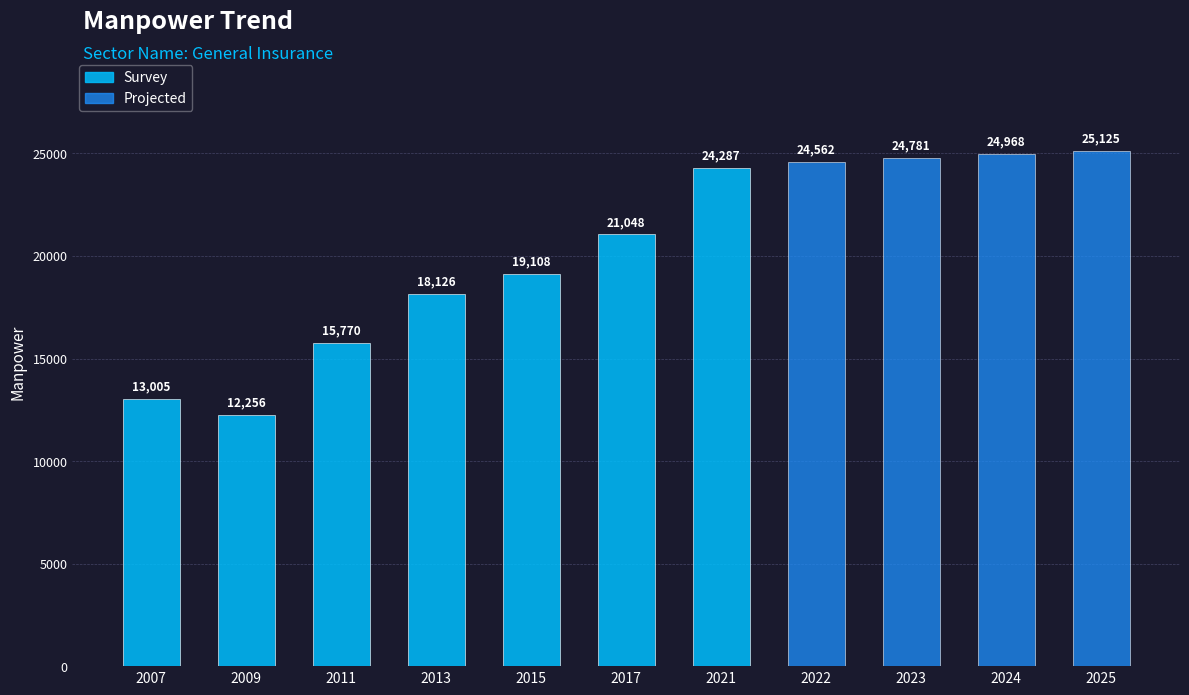

The chart shows a value of 24287 at 2021. True or false?

True